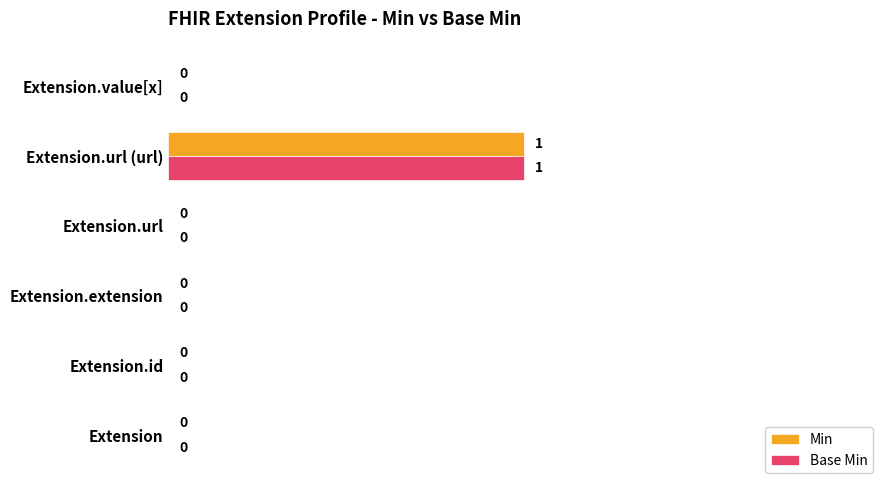

Is it true that Min equals -1 at Extension.value[x]?

False